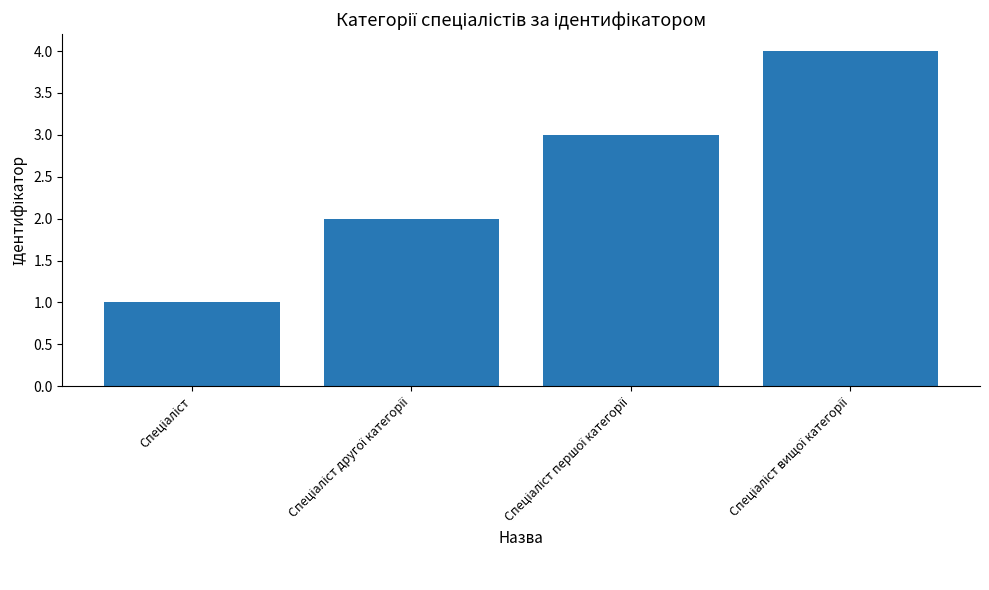

What is the maximum value shown in the chart?

4